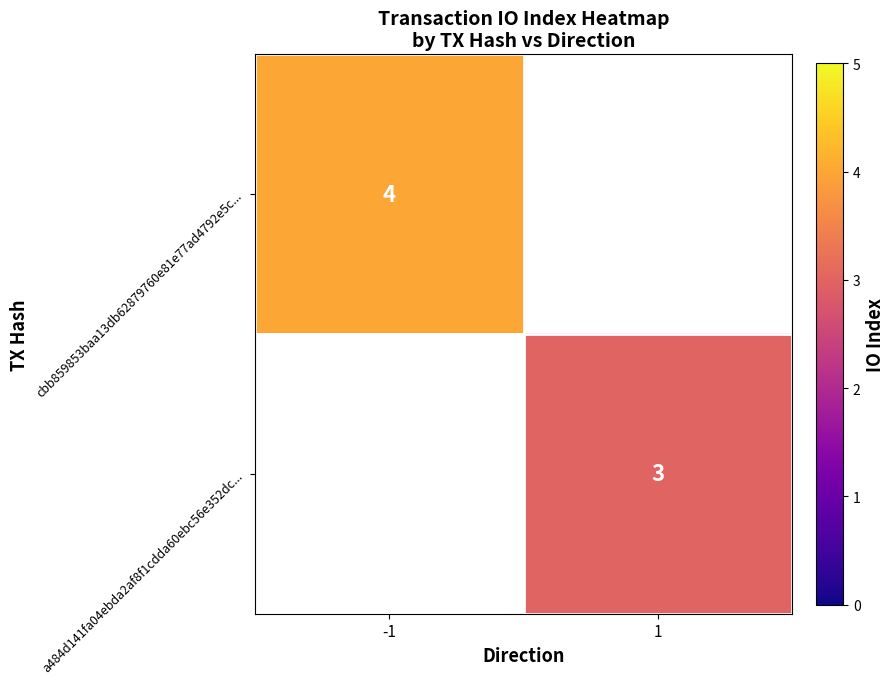

Is the value of a484d141fa04ebda2af8f1cdda60ebc56e352dc... at 1 greater than the value of cbb859853baa13db62879760e81e77ad4792e5c... at -1?

No